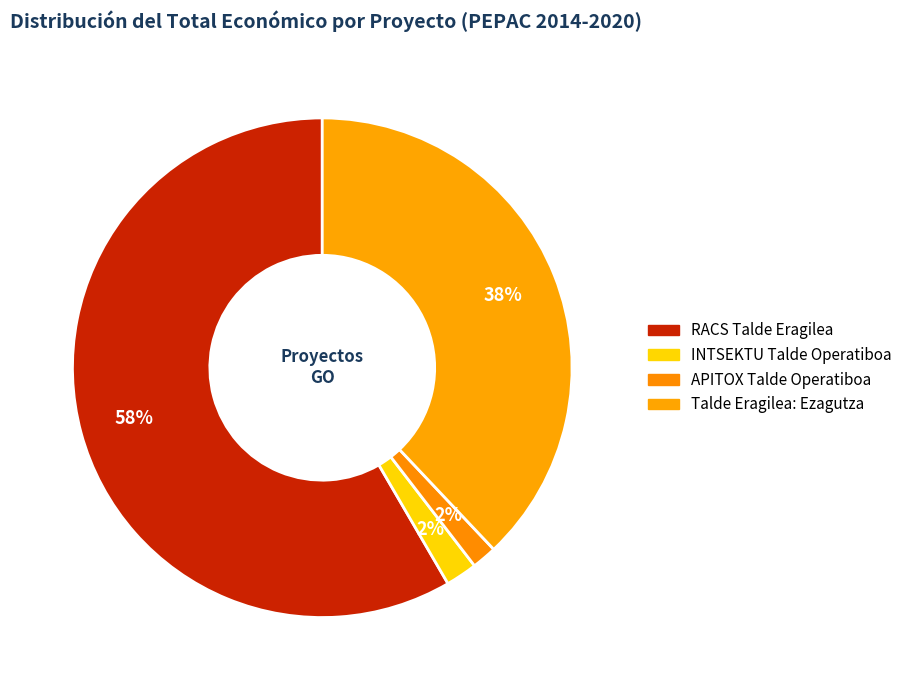

Count the number of slices in the pie.

4